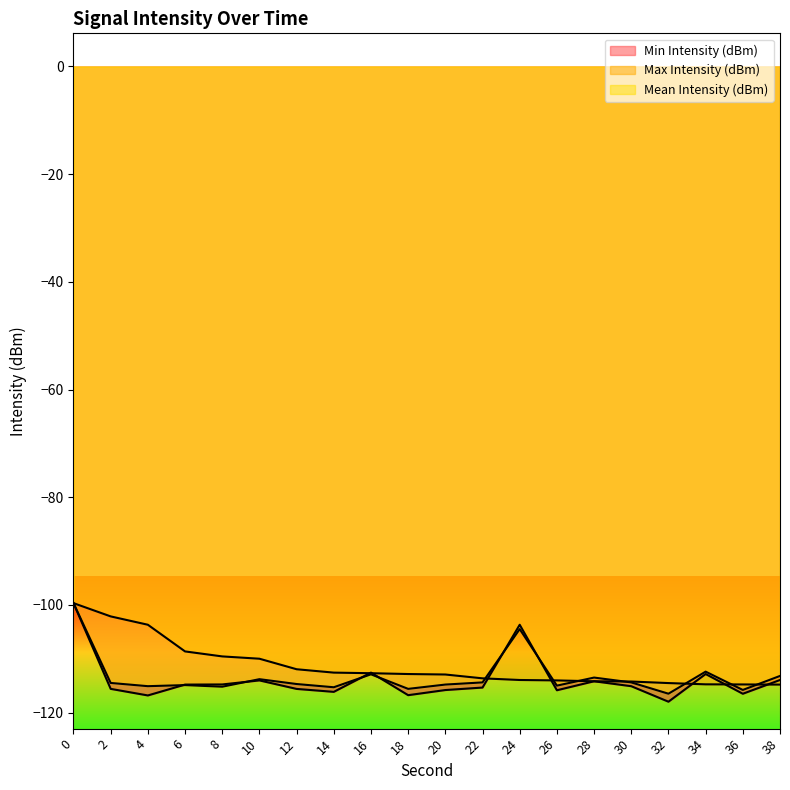

How many data points in Min Intensity (dBm) are less than -115?

11